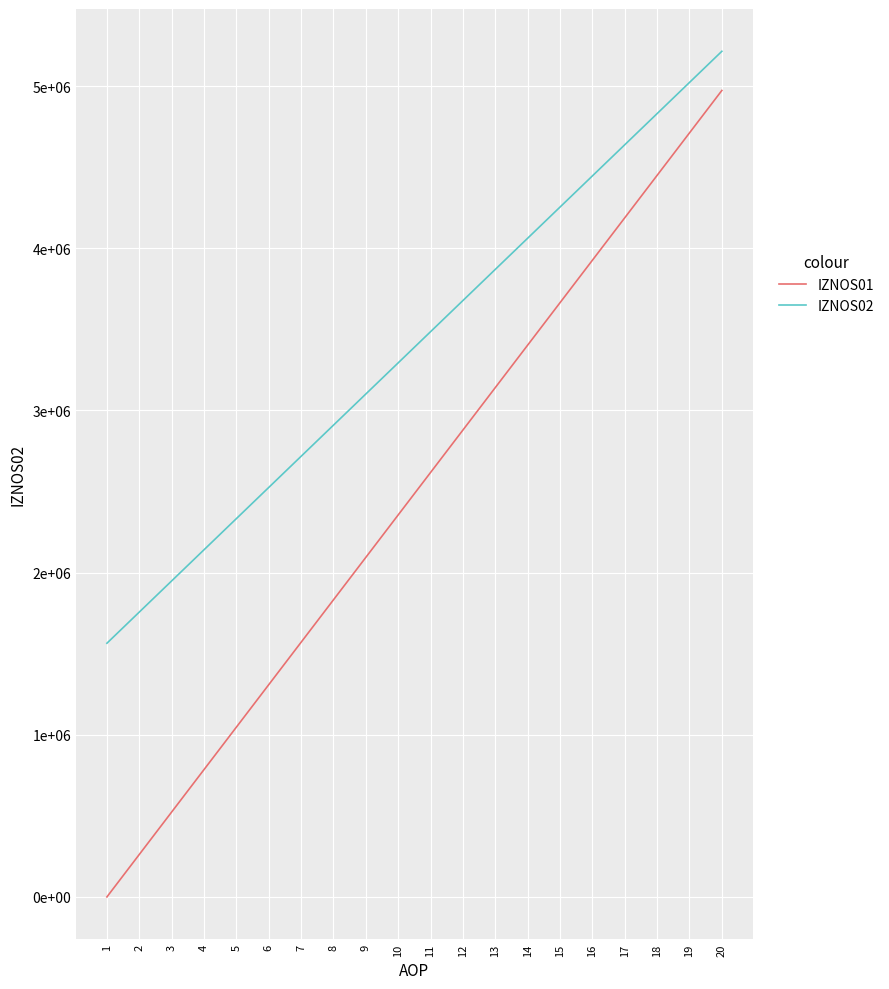

What are all the series names shown in the legend?

IZNOS01, IZNOS02